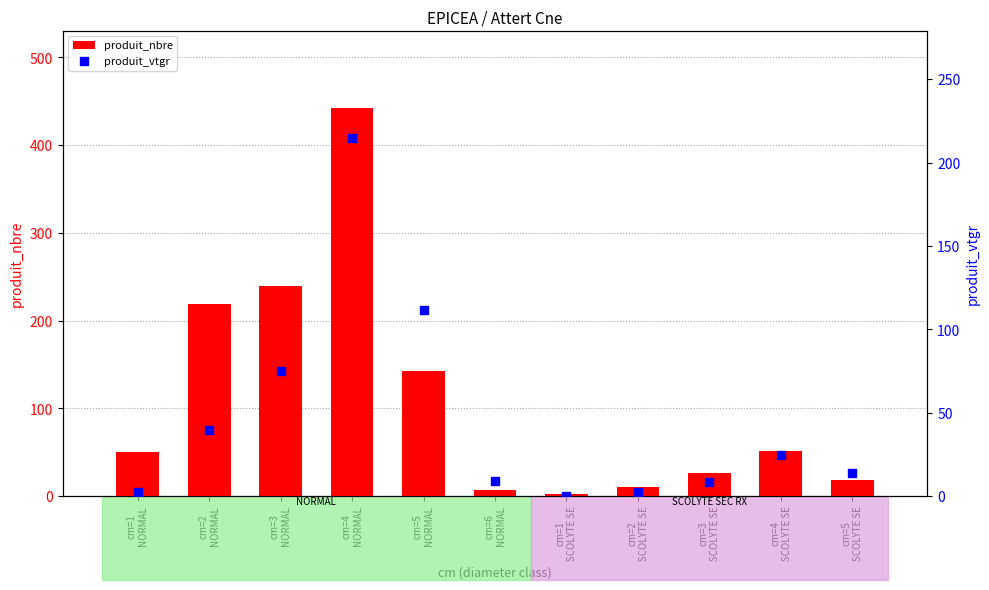

At how many categories does at least one series exceed 210?

3